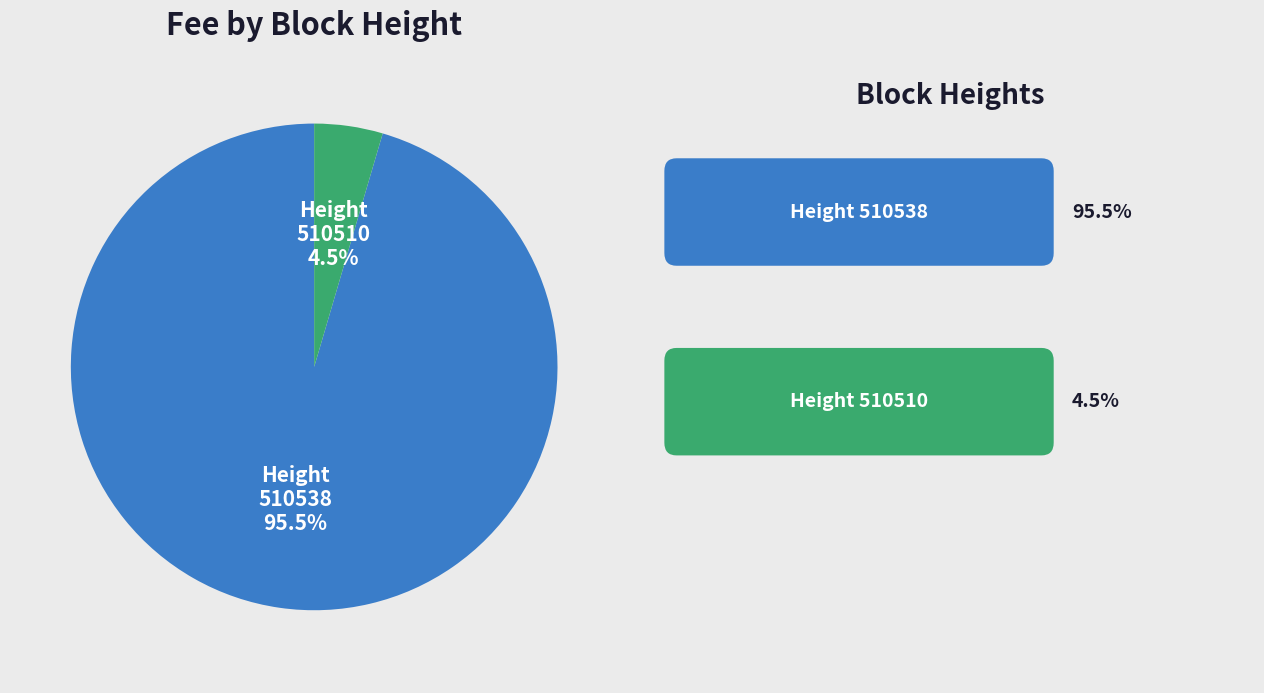

Which category accounts for the majority?

510538